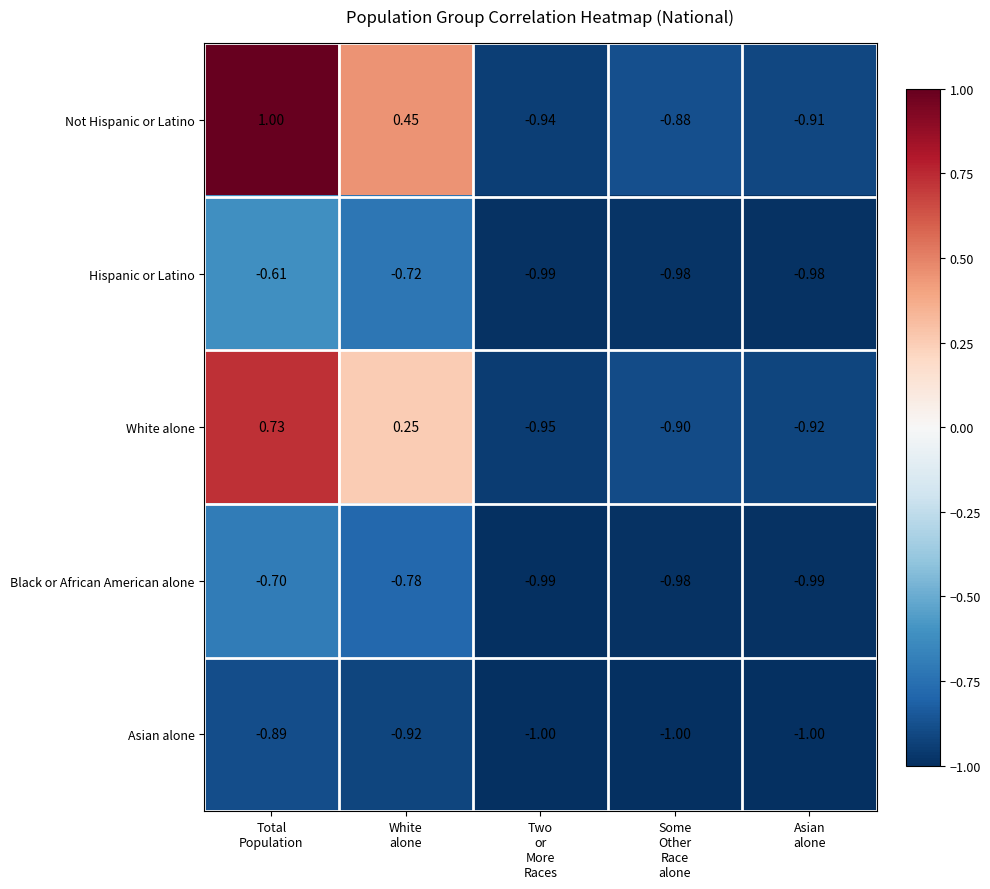

Which series has the widest spread of values?

Not Hispanic or Latino